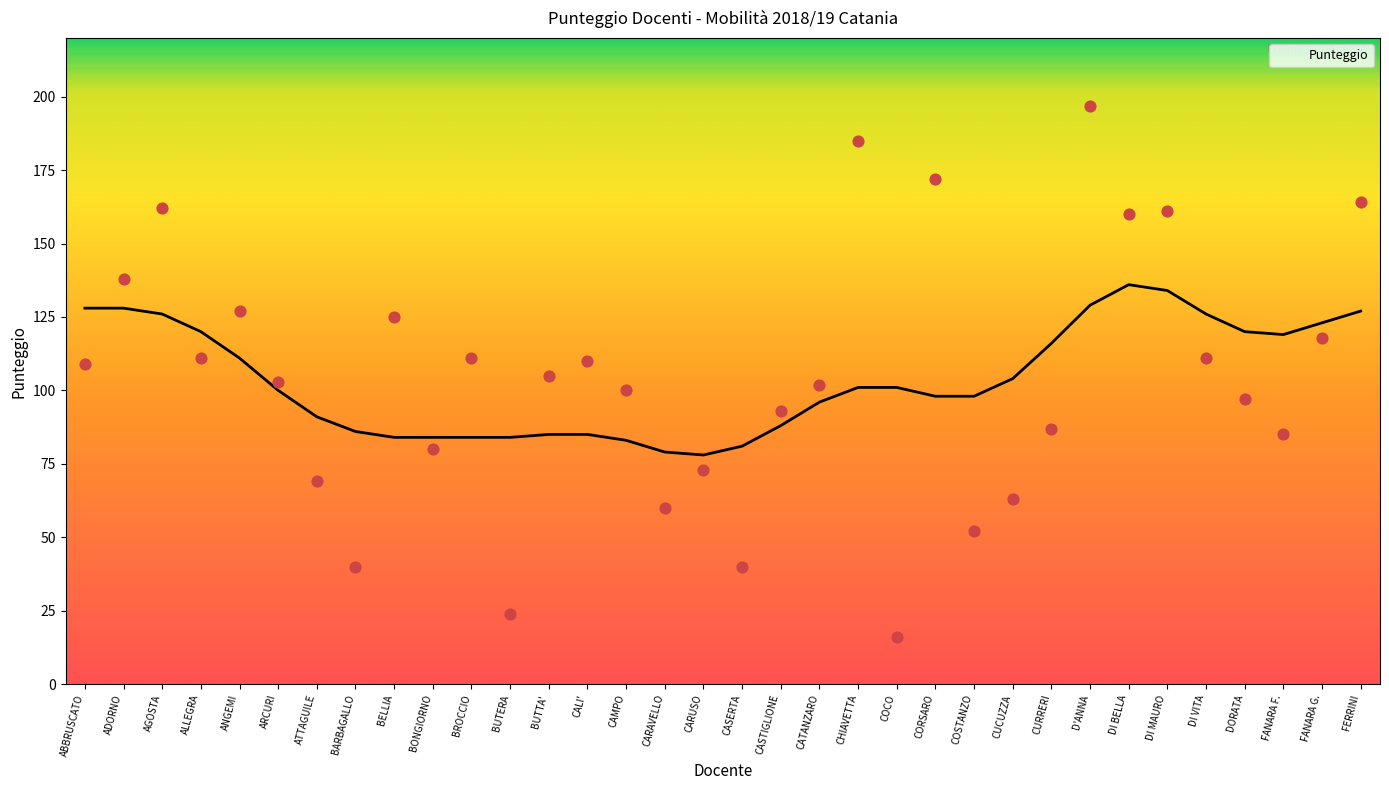

Which has a higher value, BROCCIO or AGOSTA?

AGOSTA